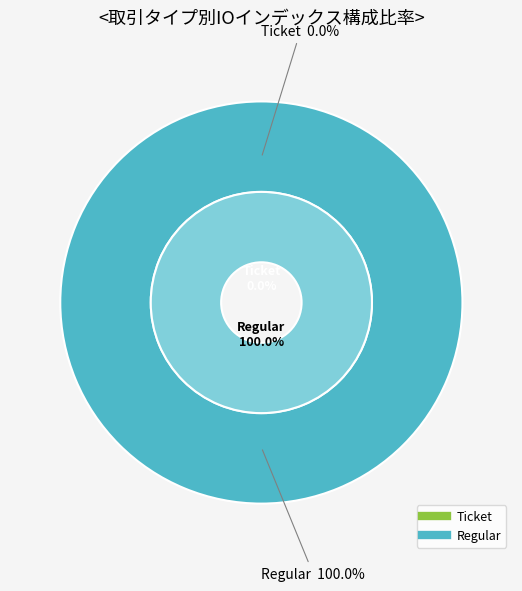

Combined, do Ticket and Regular account for over 50%?

Yes